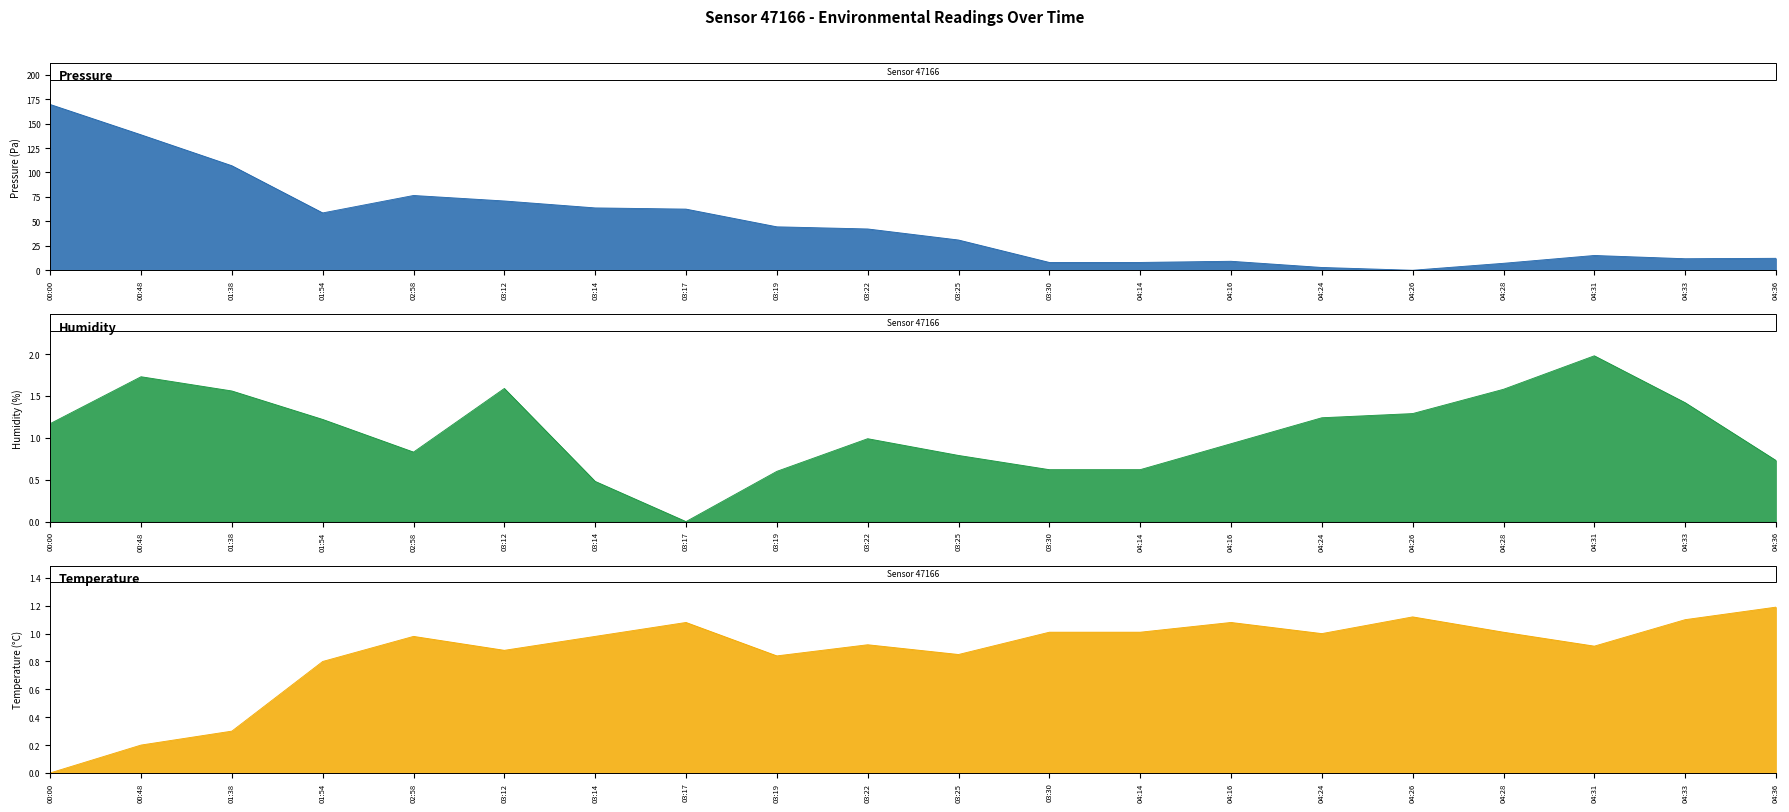

At which category does temperature reach its first local peak?

02:58